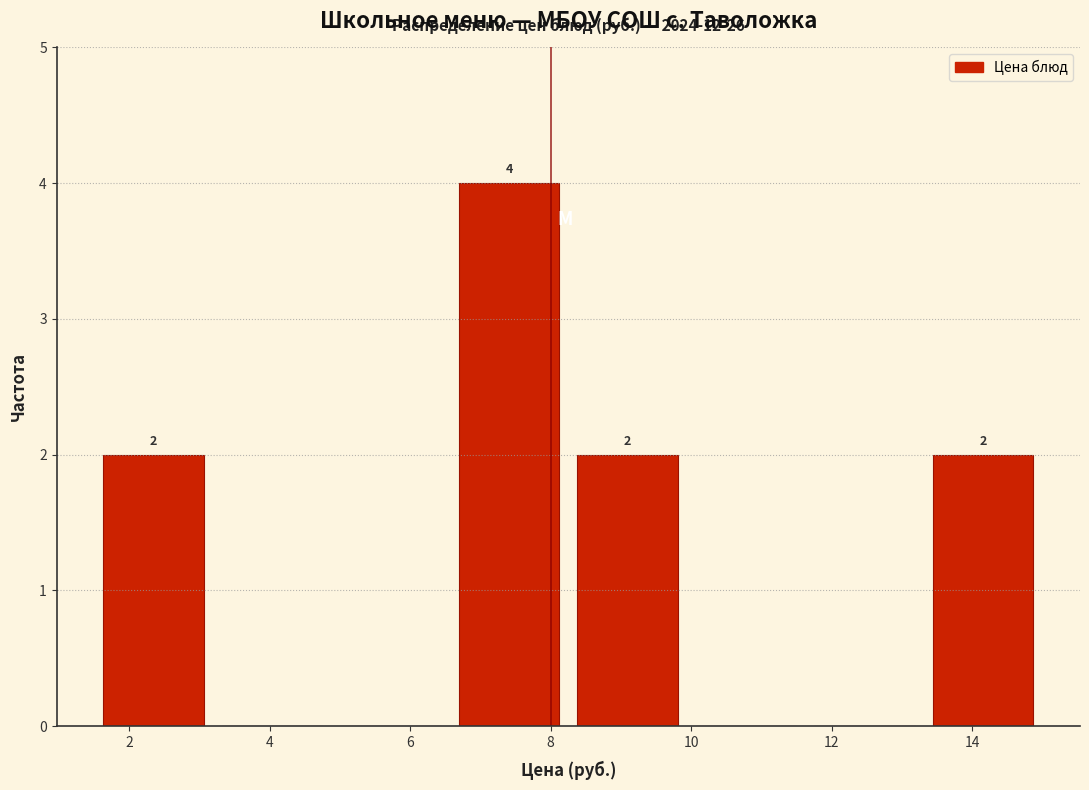

Over which range of the x-axis is the bar tallest?

6.6 to 8.2